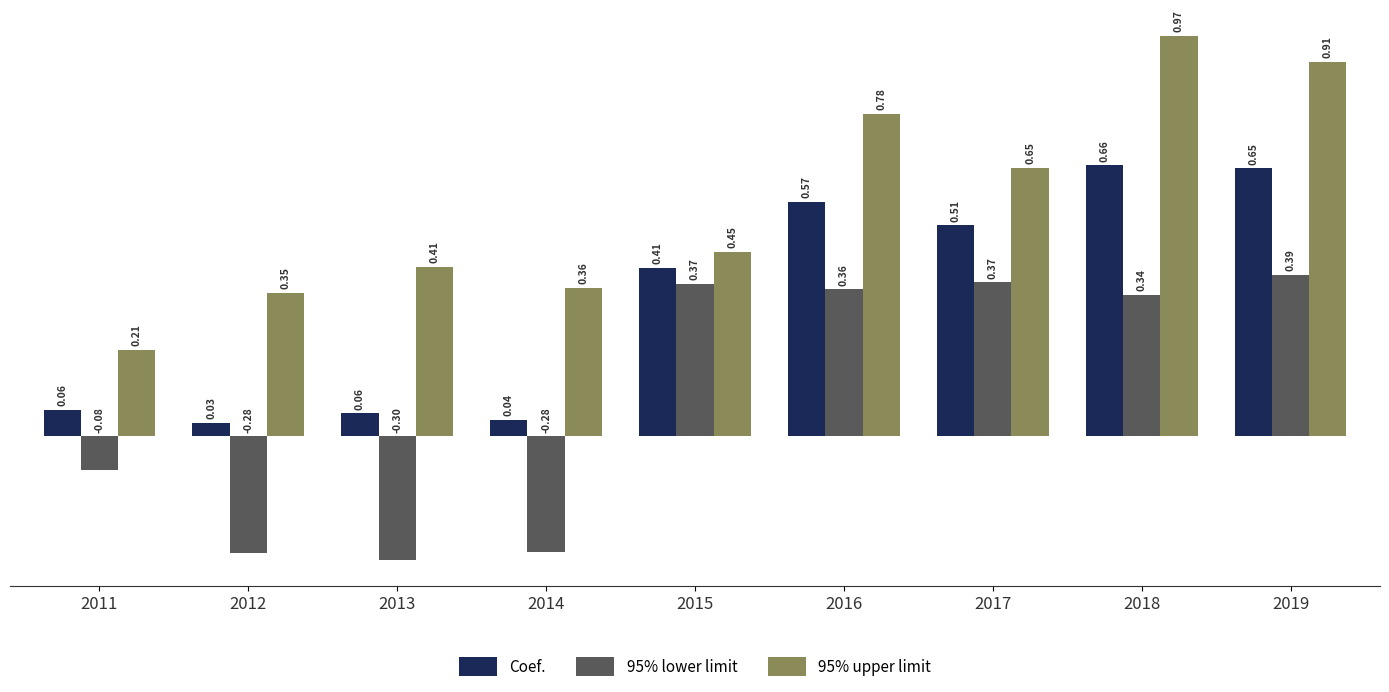

Does the chart contain any negative values?

Yes